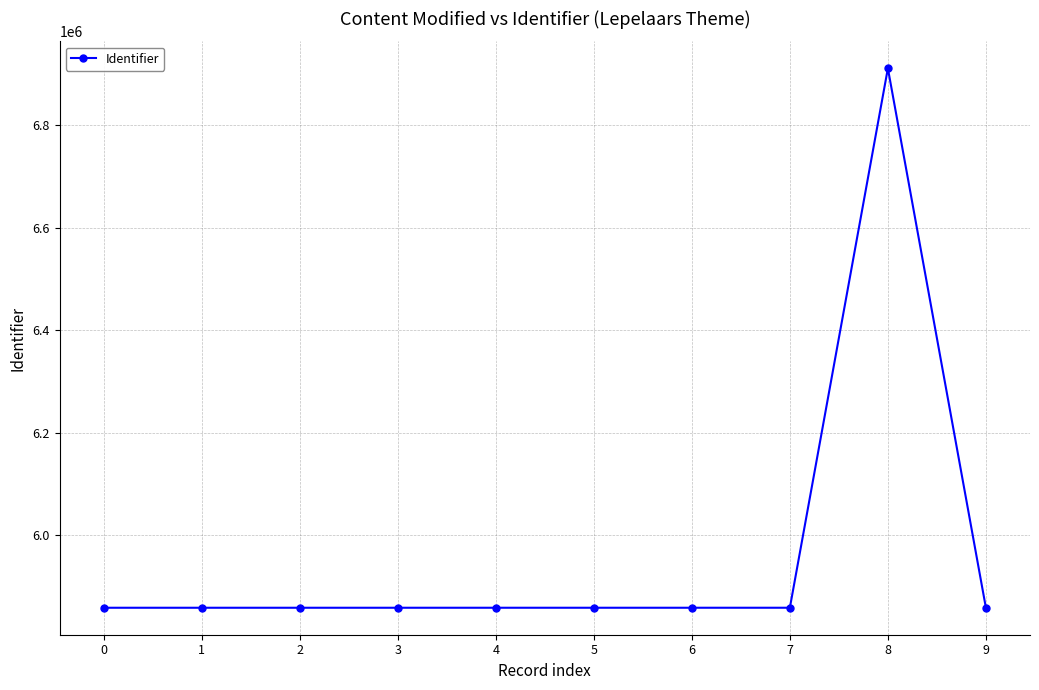

What is the difference between the values at 7 and 5?

10